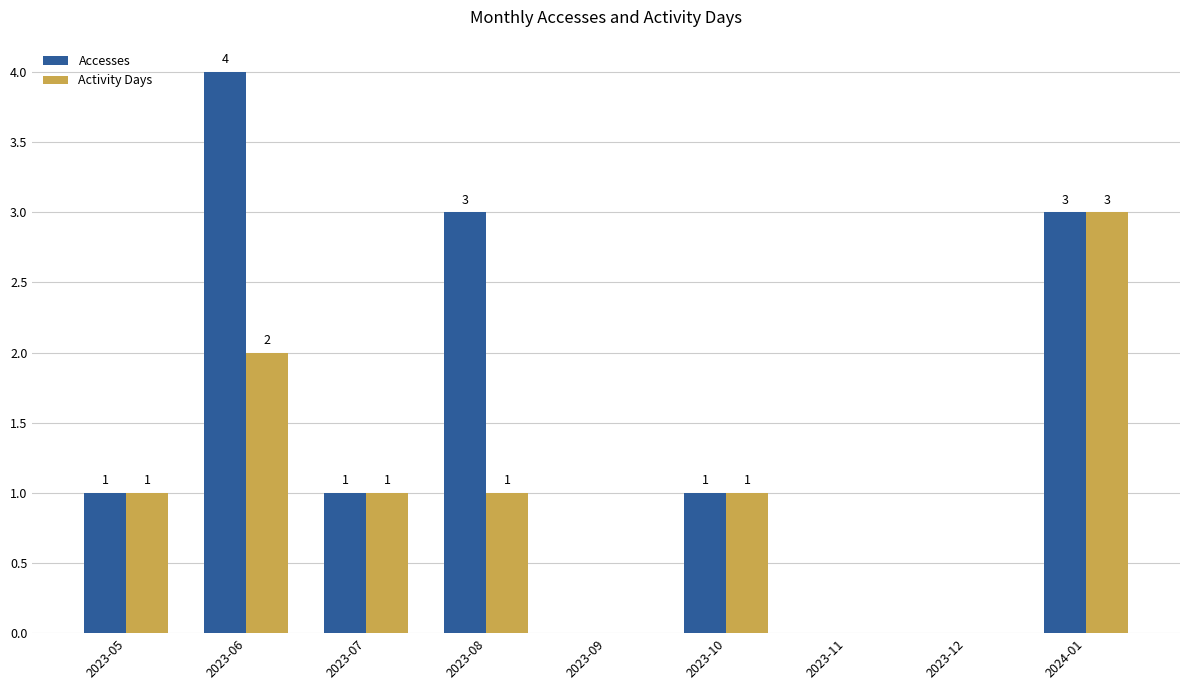

What is the highest value of the Activity Days series?

3